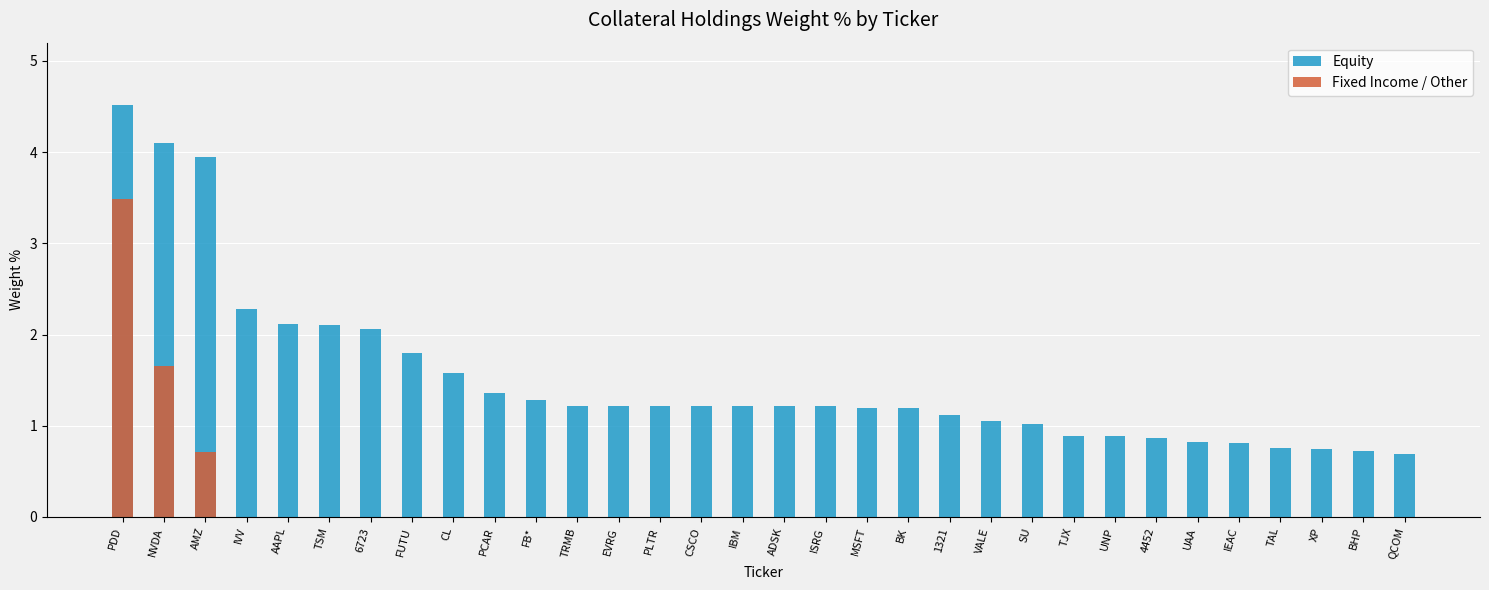

What is the difference between the maximum and second lowest values in the Fixed Income / Other series?

3.5